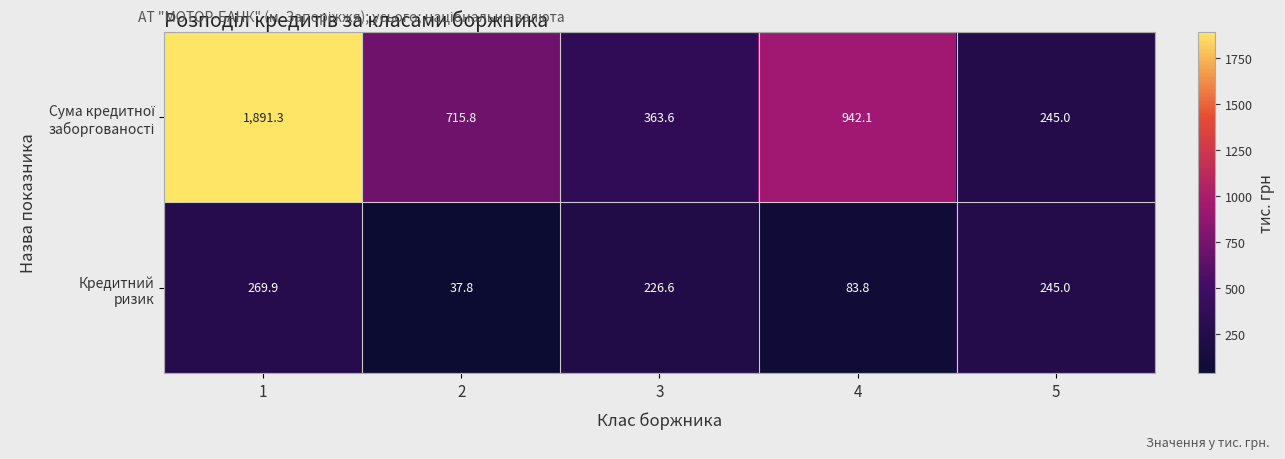

At how many categories does at least one series exceed 653?

3